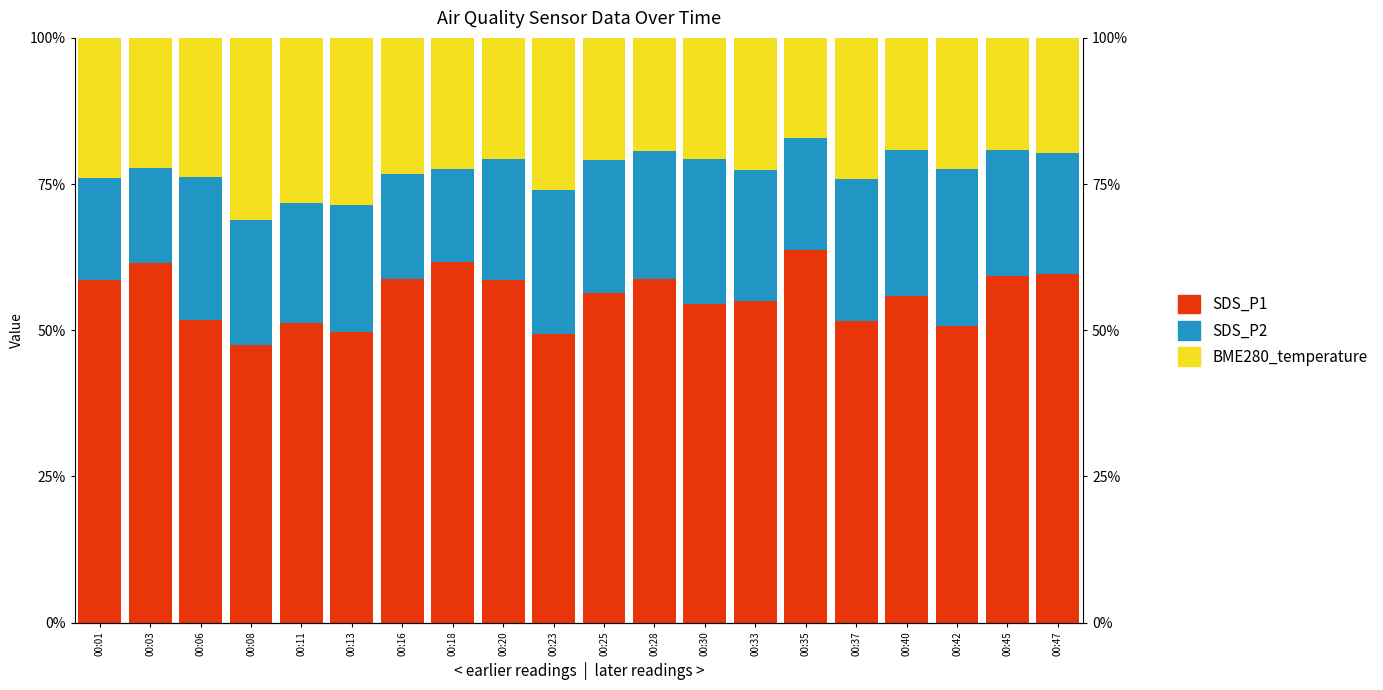

Reading right to left, extract all data points from this chart.

SDS_P1: 59.6	59.3	50.8	55.9	51.5	63.8	55.0	54.6	58.7	56.3	49.4	58.7	61.7	58.8	49.7	51.2	47.5	51.7	61.5	58.5
SDS_P2: 20.6	21.6	26.7	25.0	24.3	19.0	22.3	24.7	21.9	22.8	24.6	20.6	16.0	18.0	21.6	20.5	21.3	24.5	16.3	17.5
BME280_temperature: 19.8	19.1	22.5	19.1	24.2	17.2	22.6	20.8	19.4	20.9	26.0	20.7	22.4	23.2	28.6	28.3	31.2	23.8	22.3	24.0